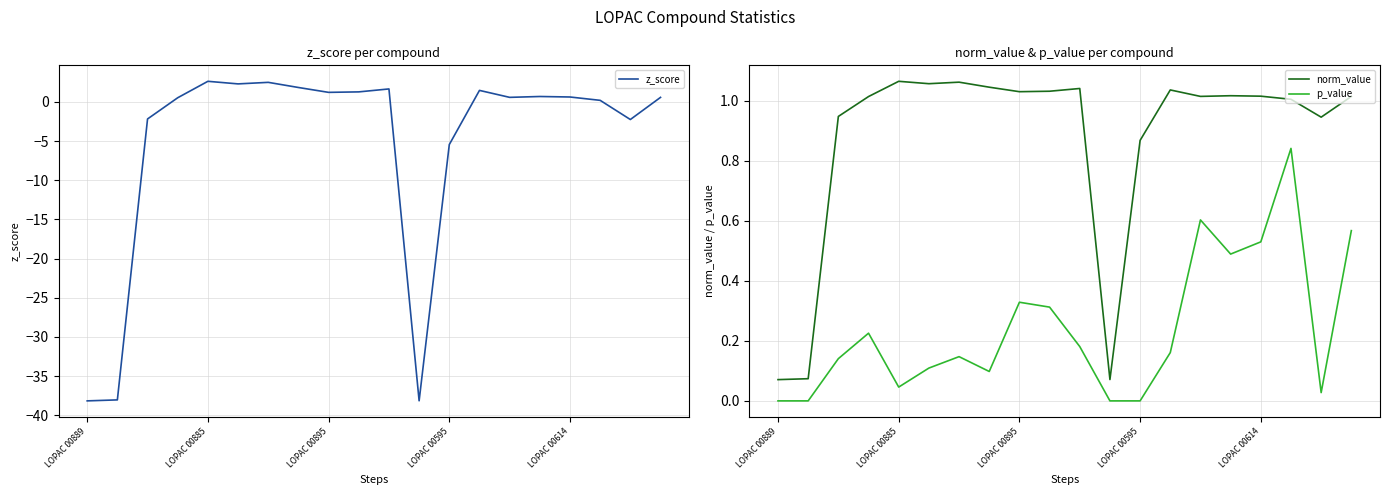

True or false: p_value and norm_value cross at least once.

False